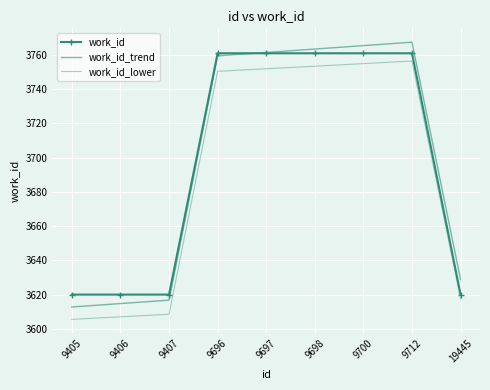

What are all the series names shown in the legend?

work_id, work_id_trend, work_id_lower